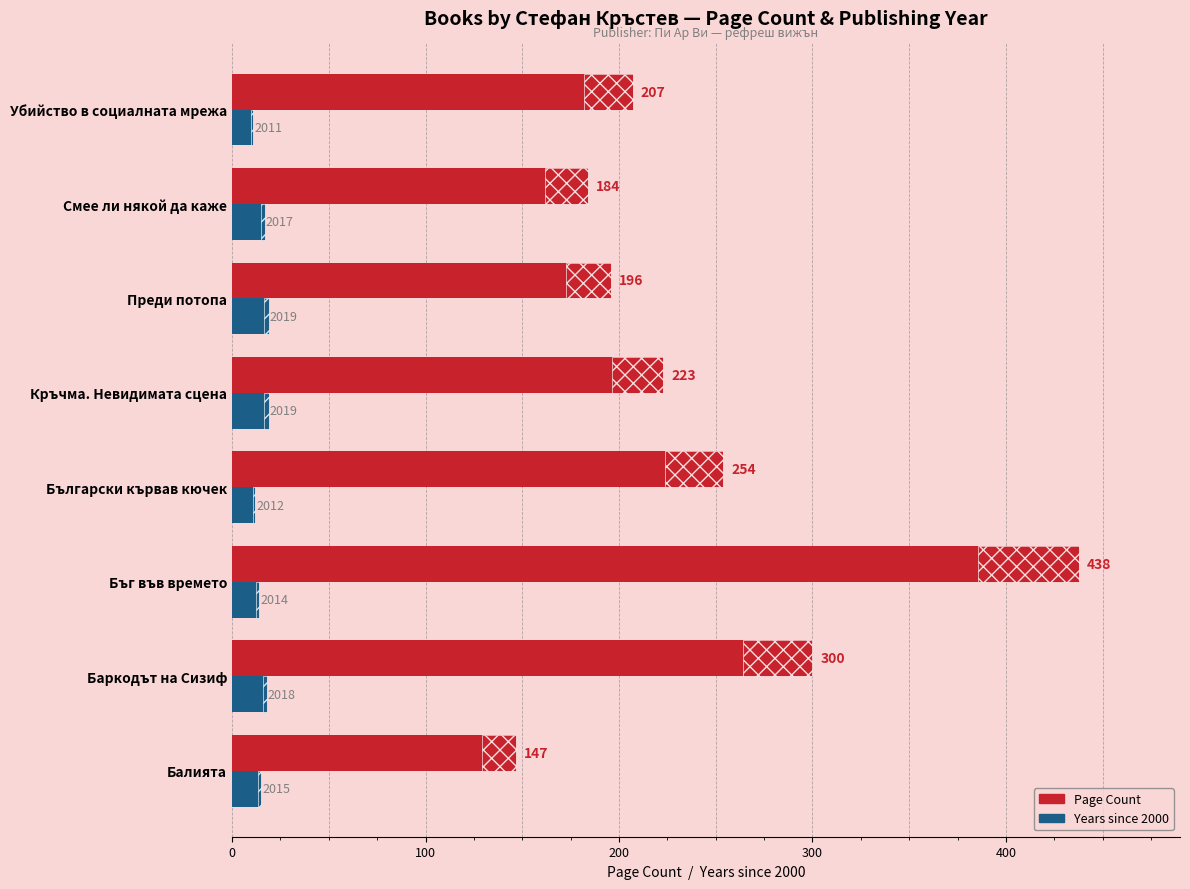

Rank the series by their average value, from highest to lowest.

Page Count, Years since 2000